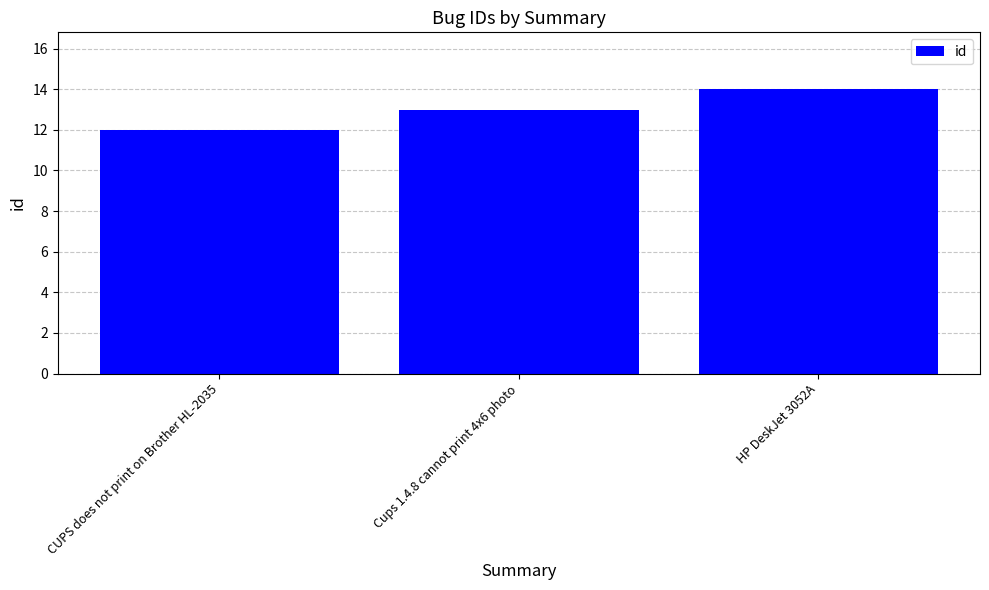

List the labels in order of value, smallest first.

CUPS does not print on Brother HL-2035, Cups 1.4.8 cannot print 4x6 photo, HP DeskJet 3052A